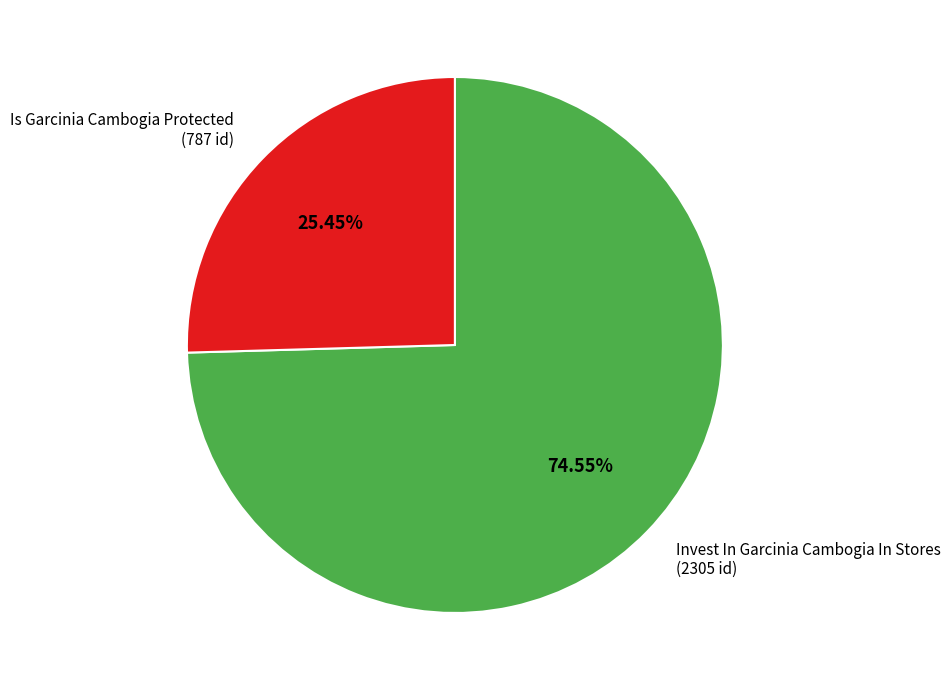

True or false: Is Garcinia Cambogia Protected accounts for 25% of the total.

True